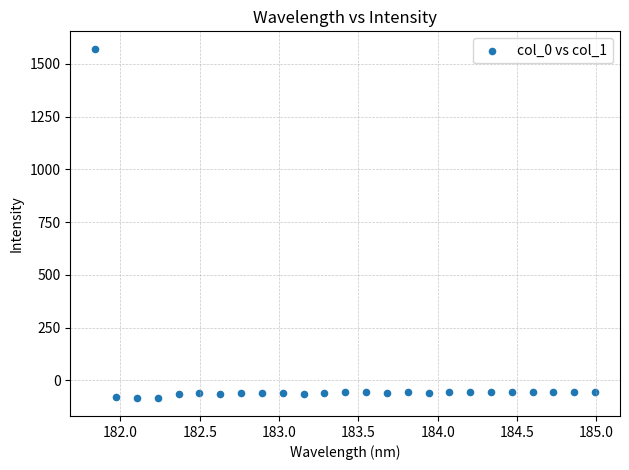

What is the range of X values (max minus min)?

3.1